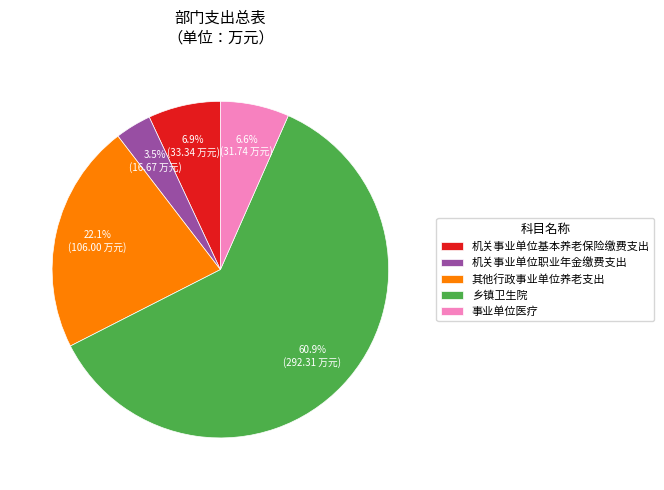

How many segments does this pie chart have?

5